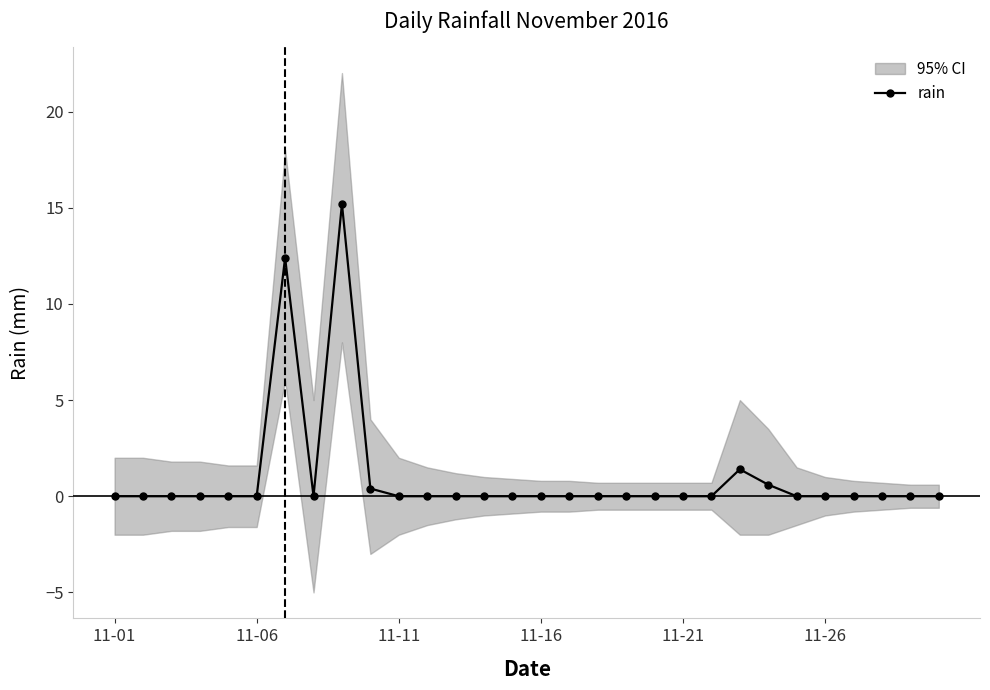

What is the difference between the second highest and second lowest values?

12.4